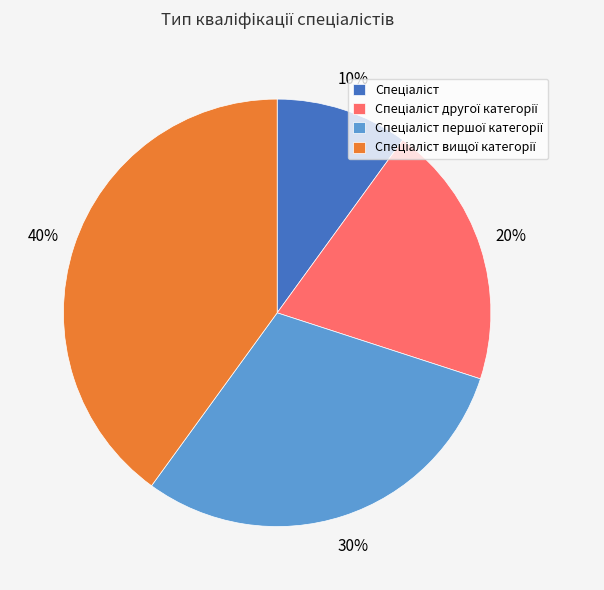

Is there a majority slice in this chart?

No